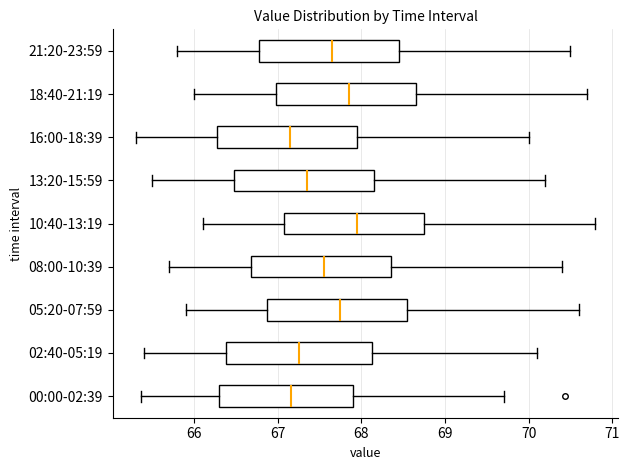

Reading bottom to top, transcribe this box plot: for each box, give where its median line is, the range the box spans, and where its two whiskers end, as read against the x-axis. The values are not printed on the chart, so give them approximately, as read against the axis.

00:00-02:39: median 67.2, box 66.3 to 67.9, whiskers 65.4 to 69.7
02:40-05:19: median 67.3, box 66.4 to 68.1, whiskers 65.4 to 70.1
05:20-07:59: median 67.8, box 66.9 to 68.6, whiskers 65.9 to 70.6
08:00-10:39: median 67.6, box 66.7 to 68.4, whiskers 65.7 to 70.4
10:40-13:19: median 68.0, box 67.1 to 68.8, whiskers 66.1 to 70.8
13:20-15:59: median 67.4, box 66.5 to 68.2, whiskers 65.5 to 70.2
16:00-18:39: median 67.2, box 66.3 to 68.0, whiskers 65.3 to 70.0
18:40-21:19: median 67.9, box 67.0 to 68.7, whiskers 66.0 to 70.7
21:20-23:59: median 67.7, box 66.8 to 68.5, whiskers 65.8 to 70.5